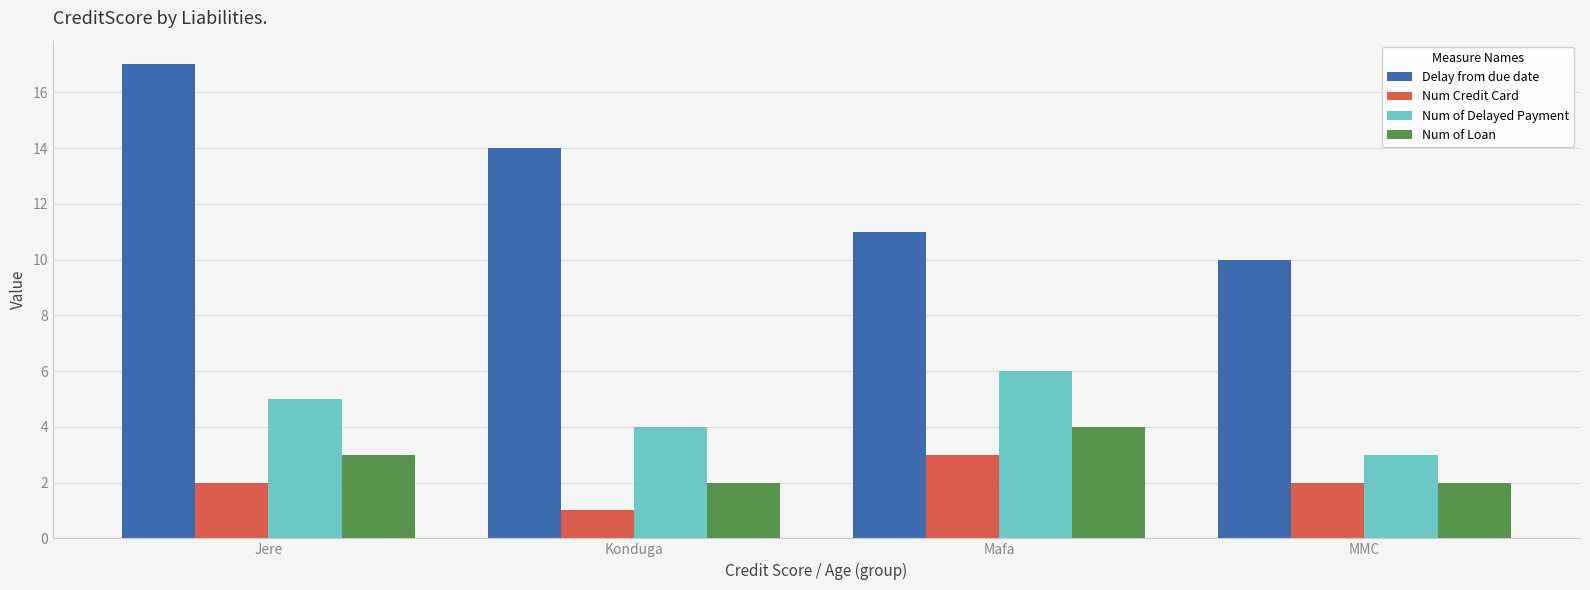

What is the smallest value displayed?

1